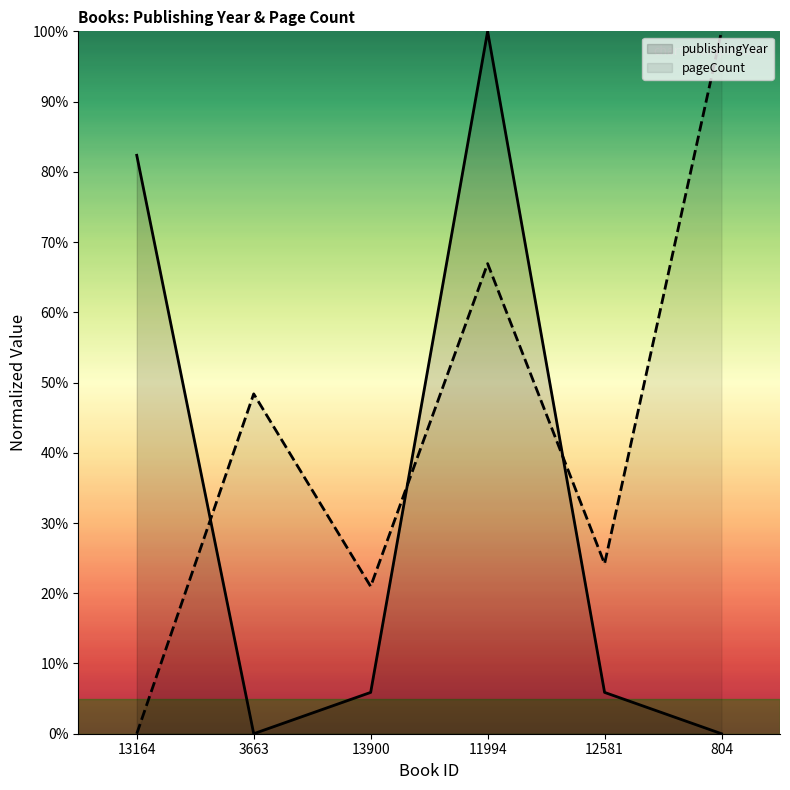

The publishingYear series shows 64.0 at 3663. True or false?

False